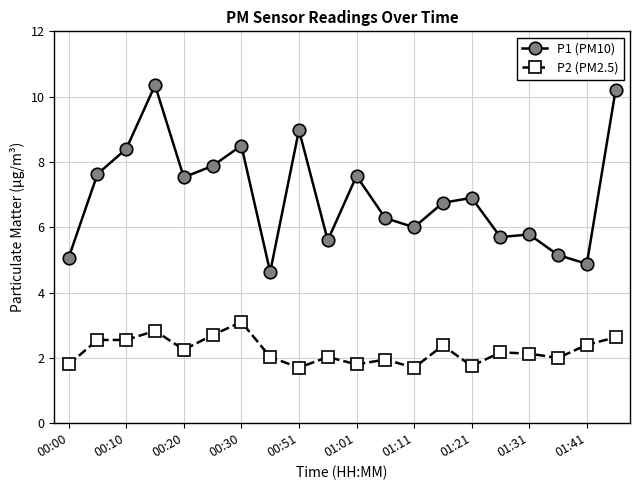

What is the value of the P1 (PM10) point at the 14th from the left?

6.8